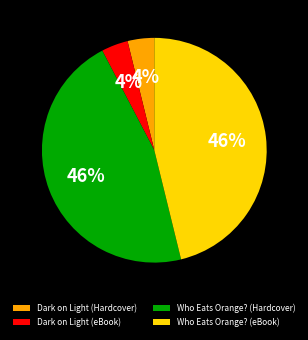

Is the sum of Dark on Light (Hardcover) and Dark on Light (eBook) greater than half?

No